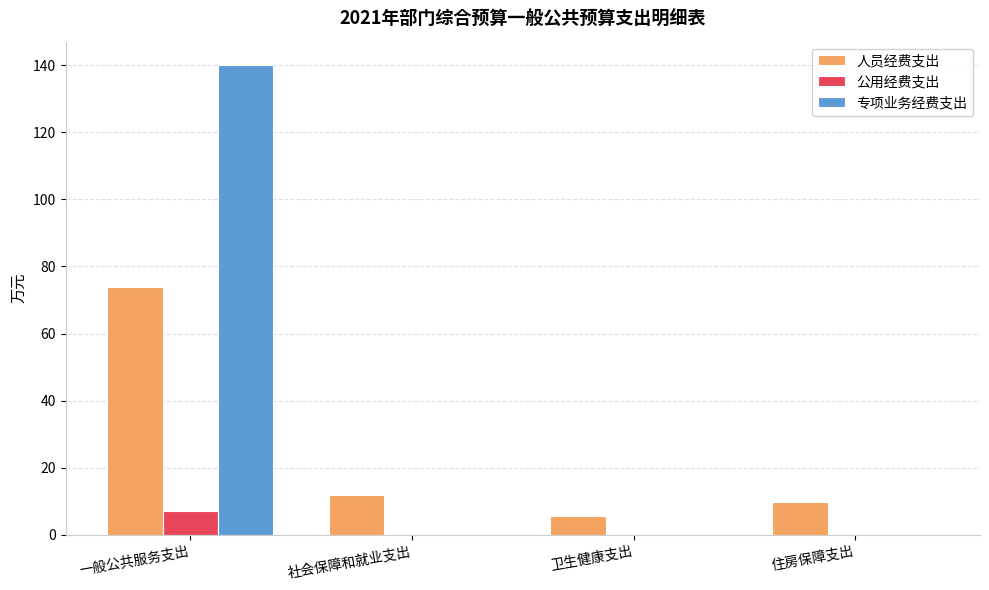

Where does the 人员经费支出 series first go above 11?

一般公共服务支出